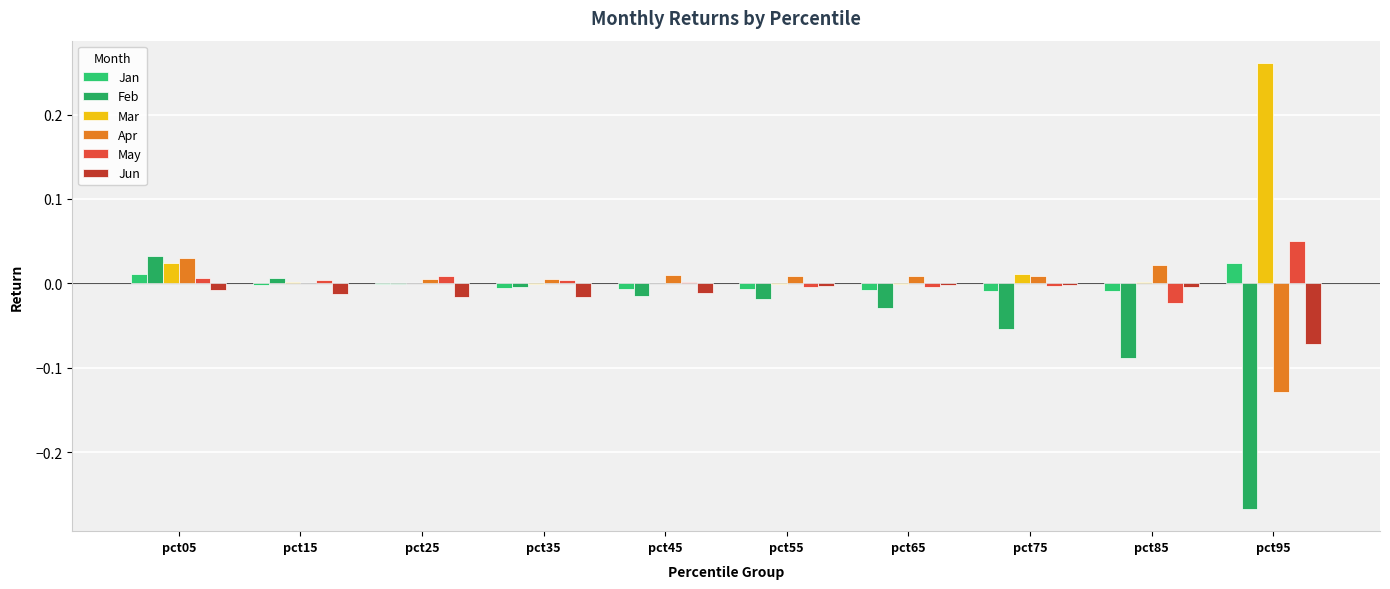

How many data points does each series have?

10